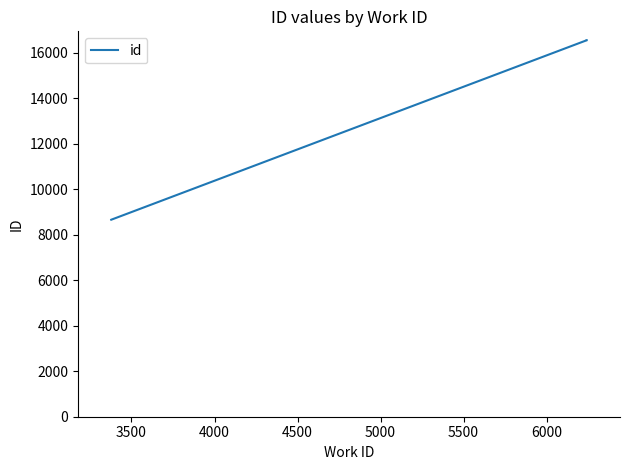

What is the value of the 4th point from the left?

16539